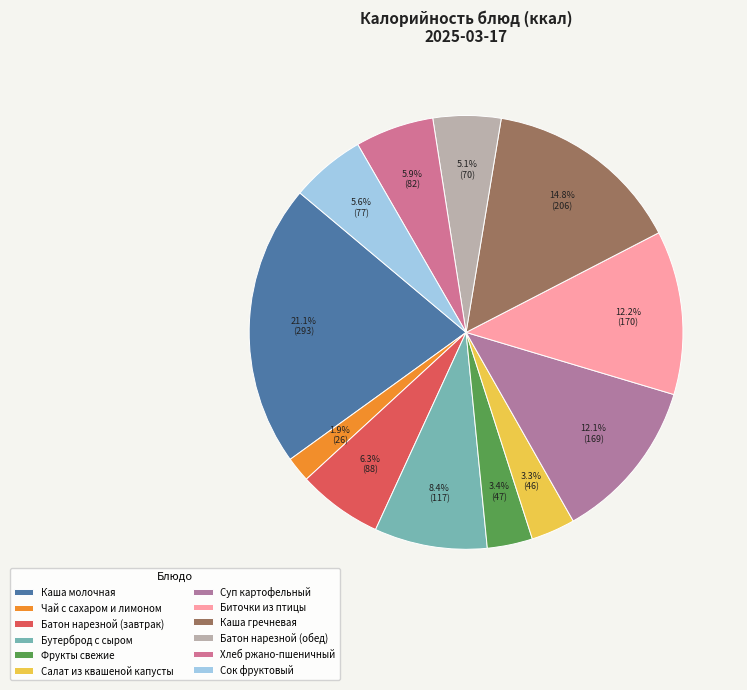

Which category has the biggest portion of the pie?

Каша молочная